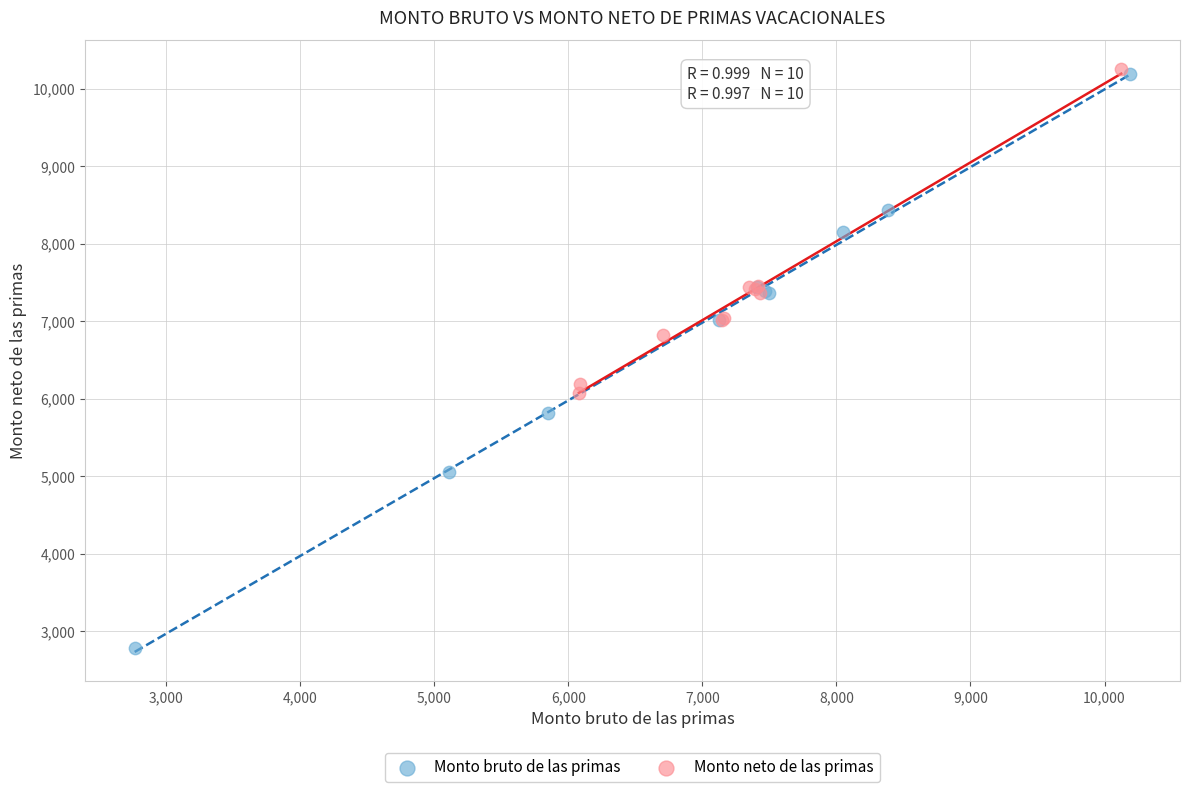

Which series has the widest spread of Y values?

Monto bruto de las primas